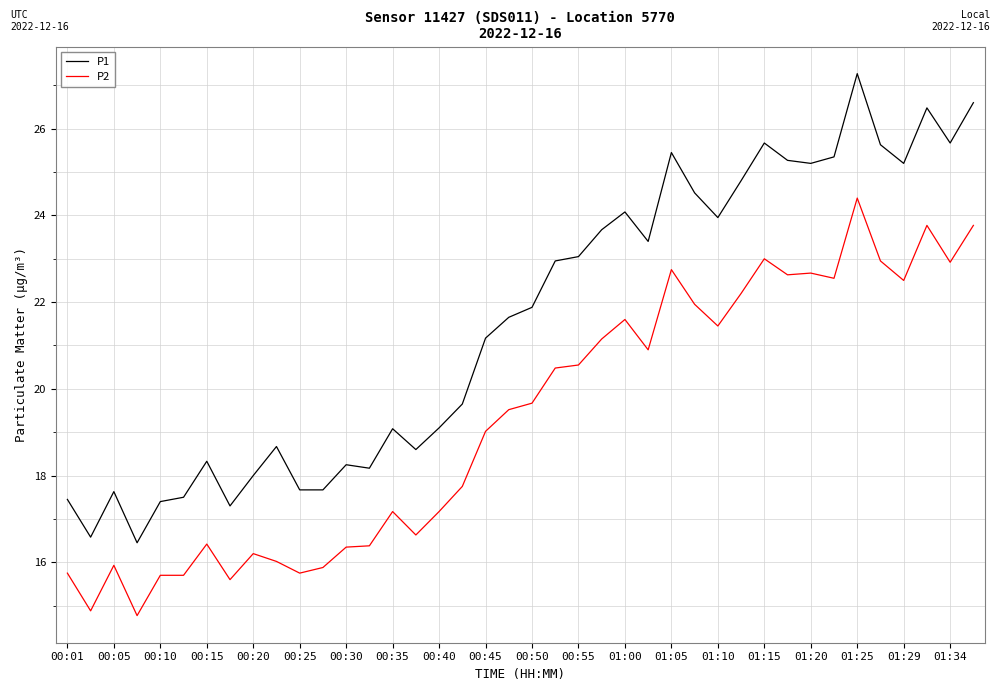

What is the difference between the maximum and second lowest values in the P2 series?

9.5